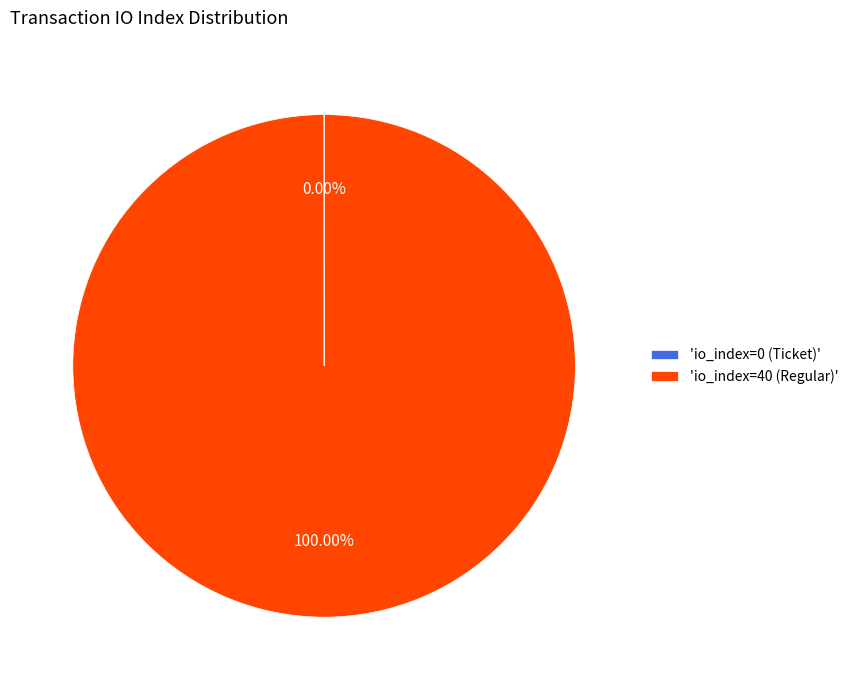

What is the majority slice?

'io_index=40 (Regular)'